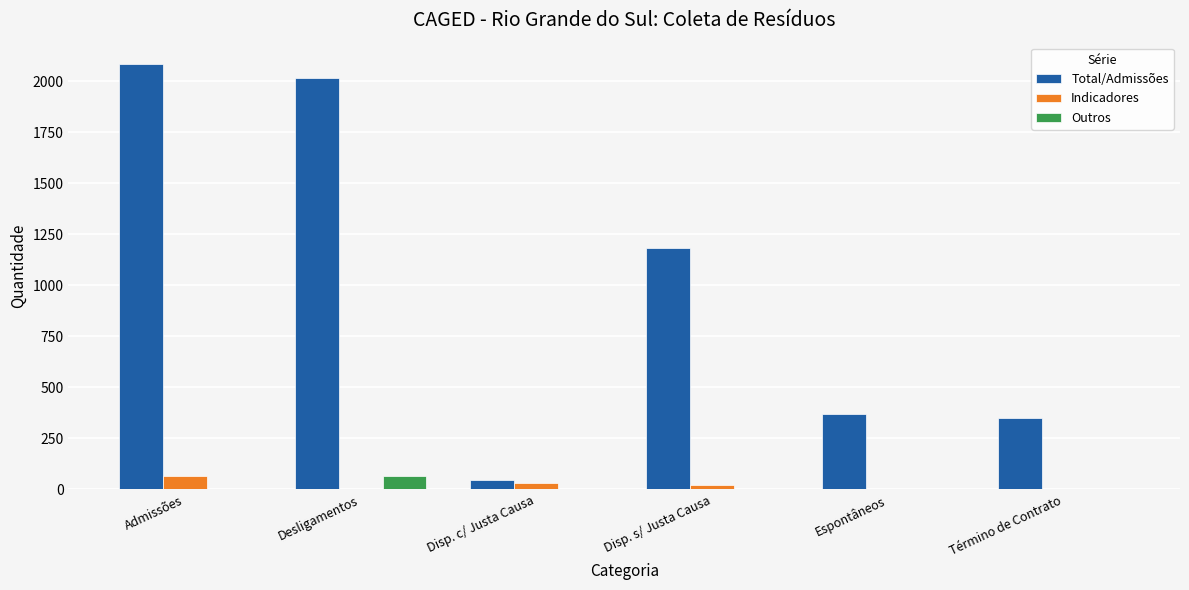

How many groups of bars are there?

6